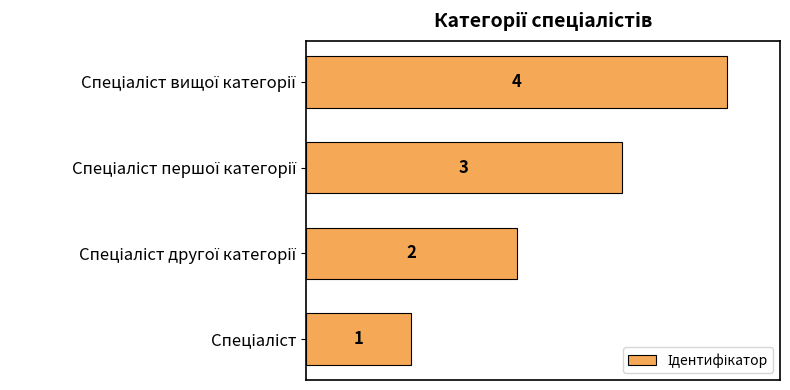

How many values are between 2 and 4?

3